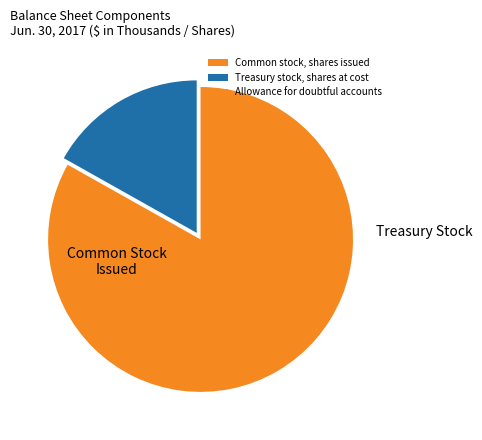

To the nearest percent, what is the difference between the Allowance for doubtful accounts and Treasury stock, shares at cost slice percentages?

17%